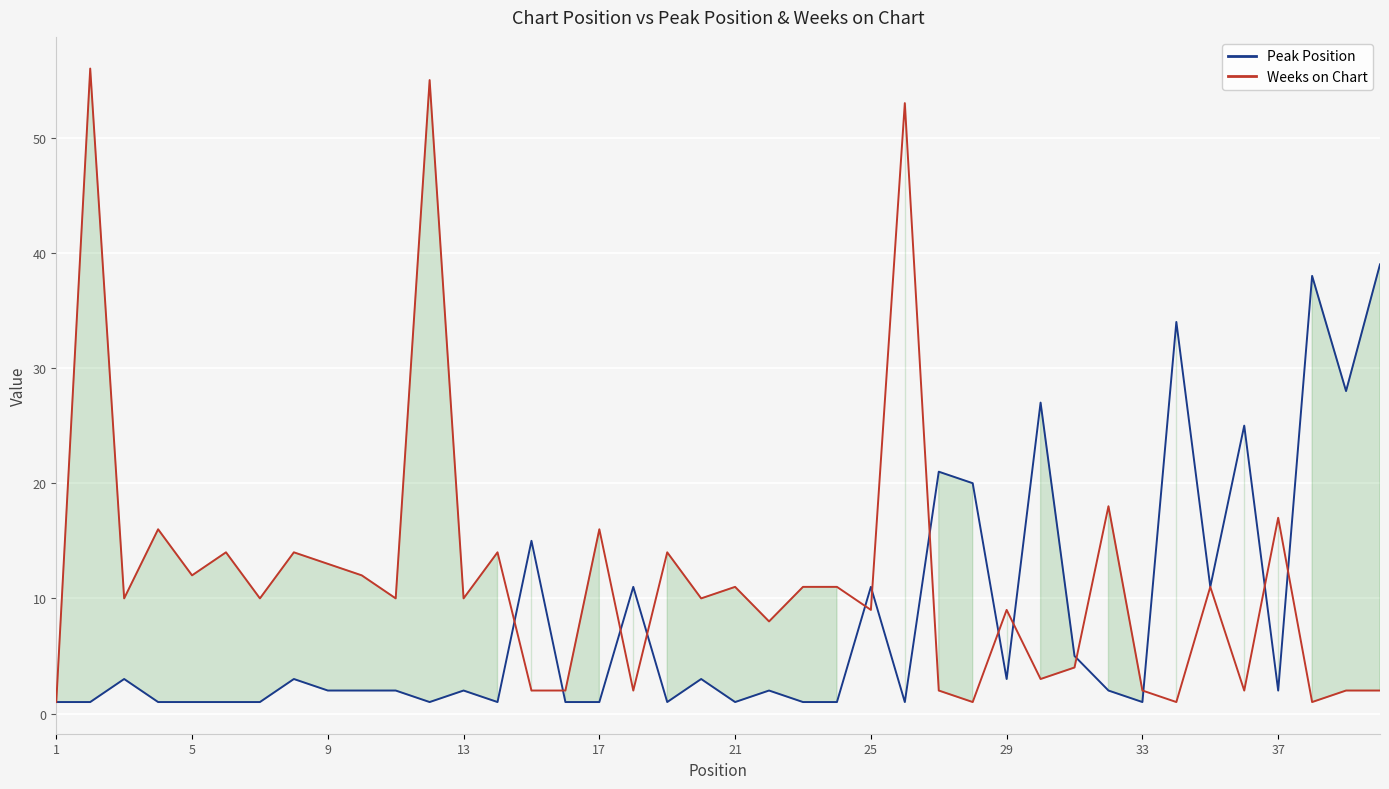

What is the sum of all Weeks on Chart values?

471